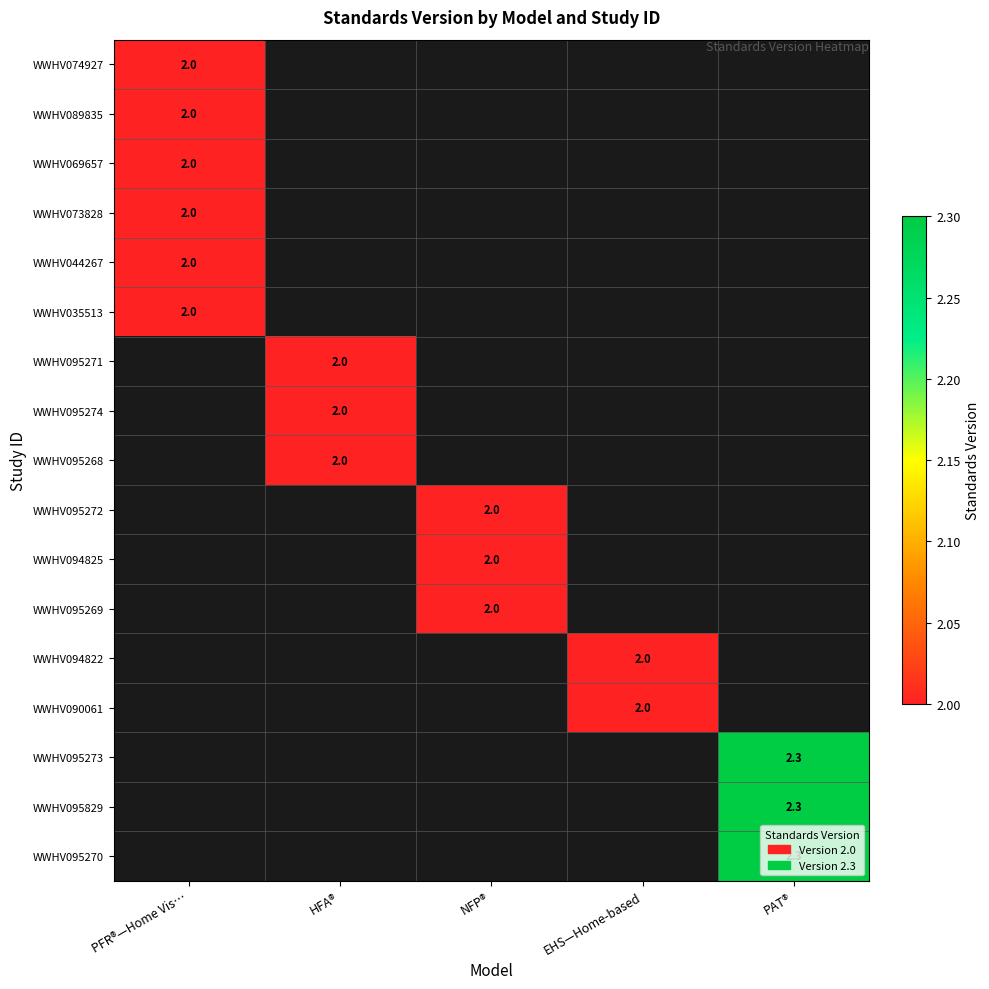

How many data points does each series have?

5